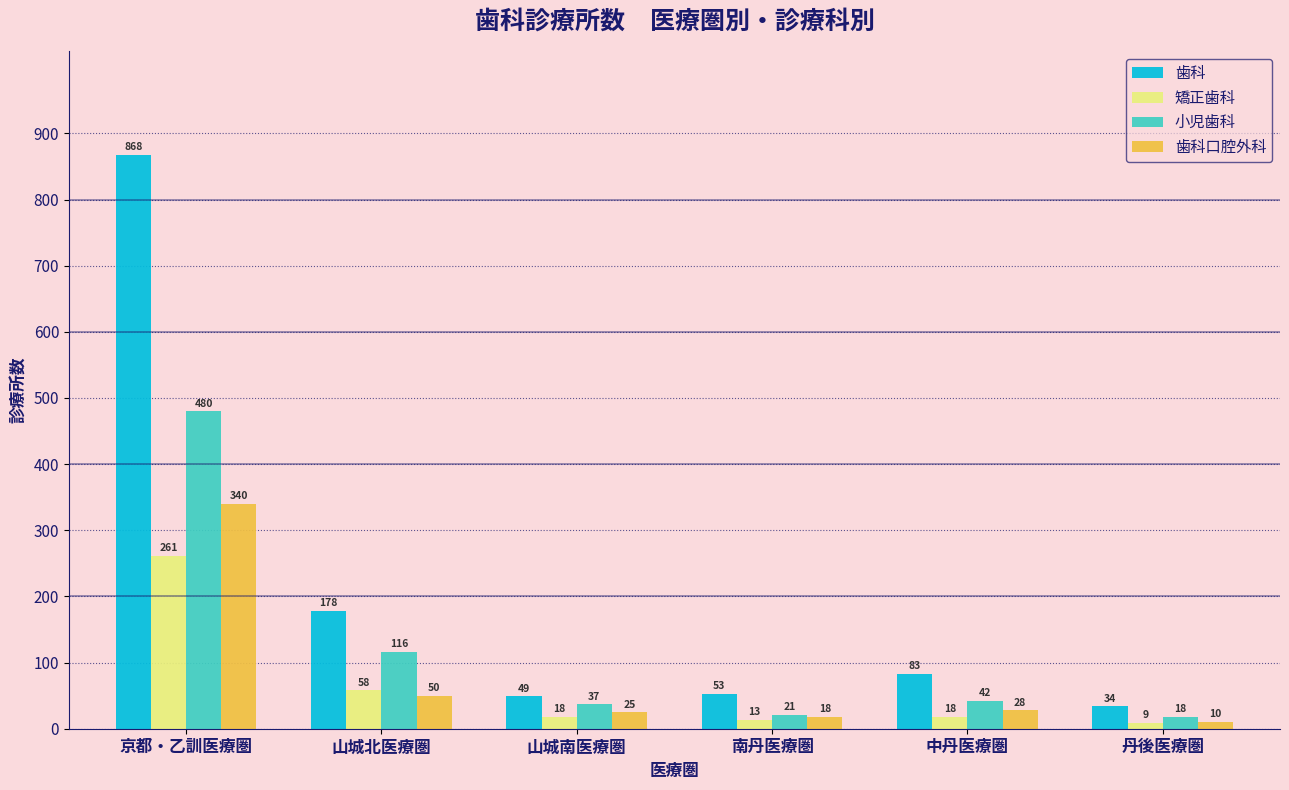

At which category does the chart reach its minimum across all series?

丹後医療圏